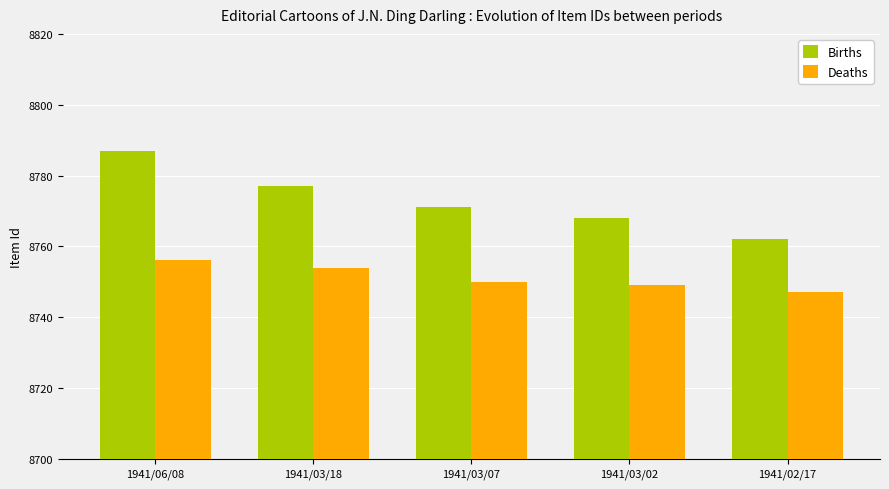

Reading right to left, transcribe all the data shown in this chart.

Births: 8762	8768	8771	8777	8787
Deaths: 8747	8749	8750	8754	8756